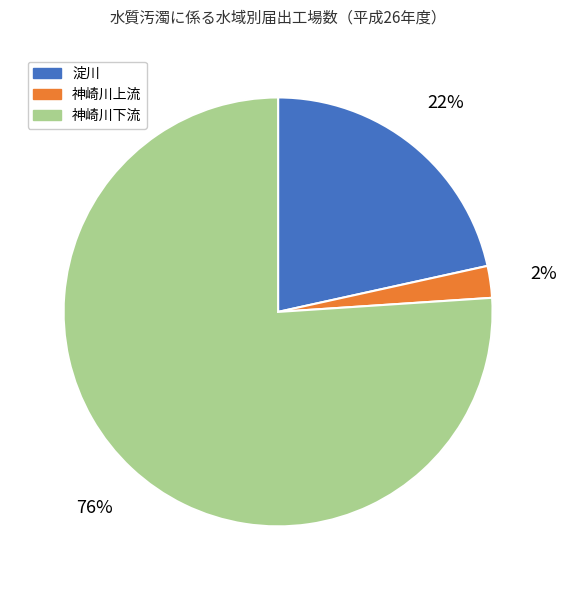

Is there a majority slice in this chart?

Yes